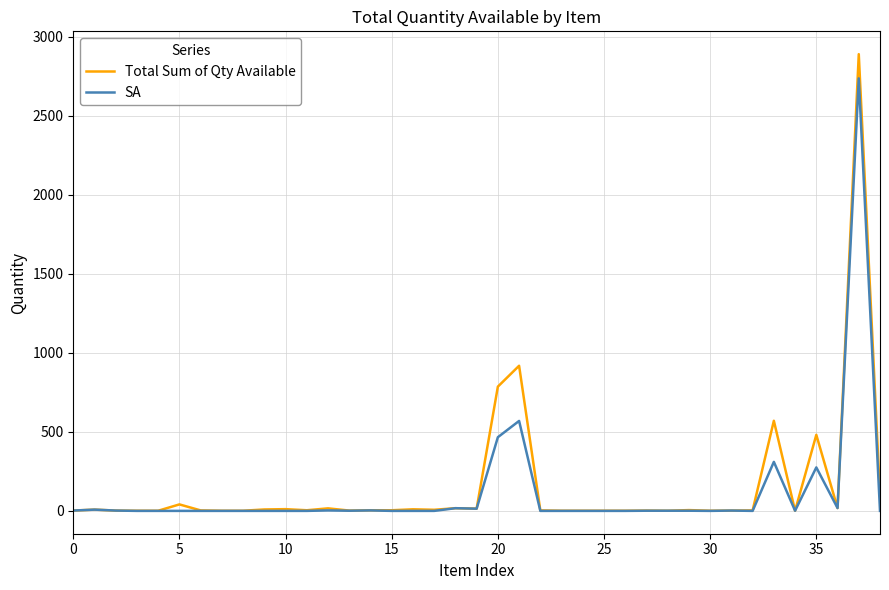

How many series are shown in this chart?

2